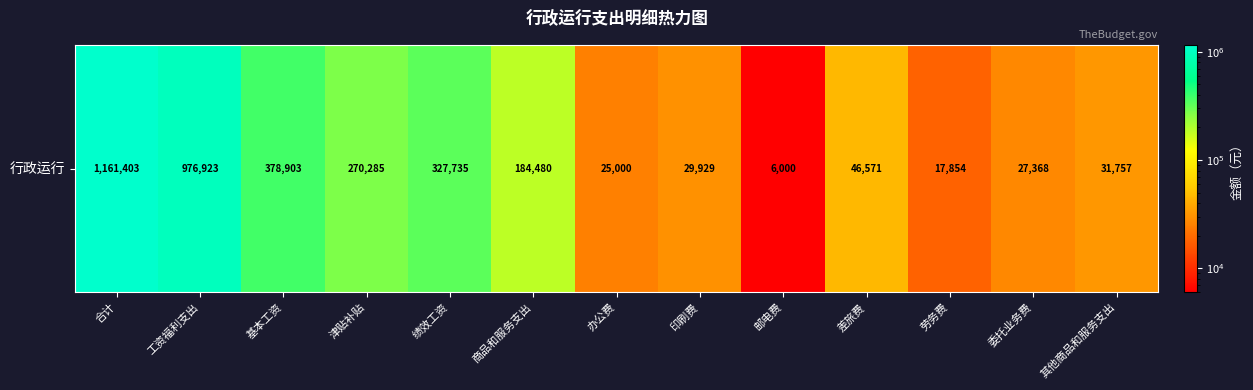

True or false: the data shows 242656.6 at 基本工资.

False